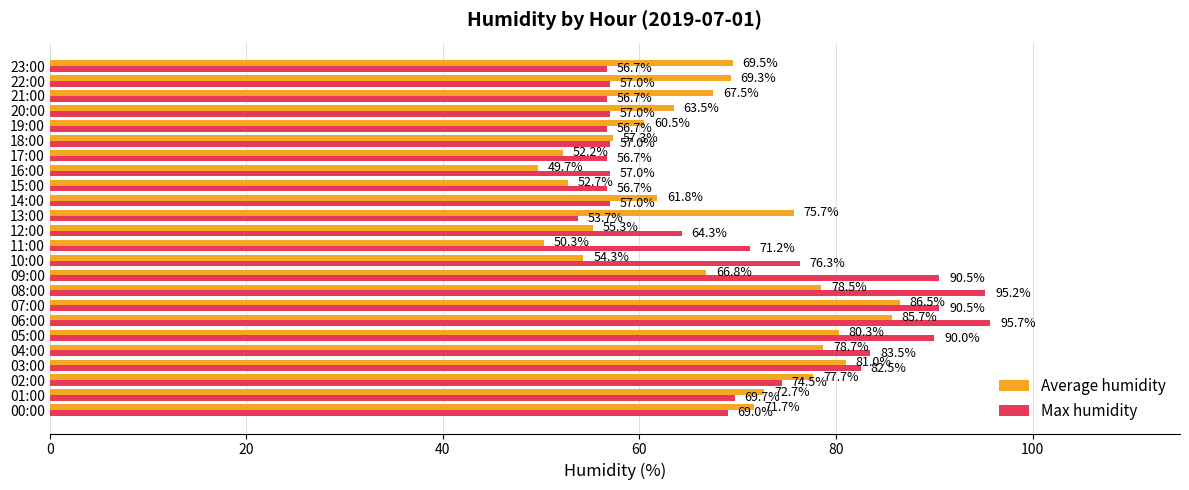

Rank the series by their maximum value, from lowest to highest.

Average humidity, Max humidity